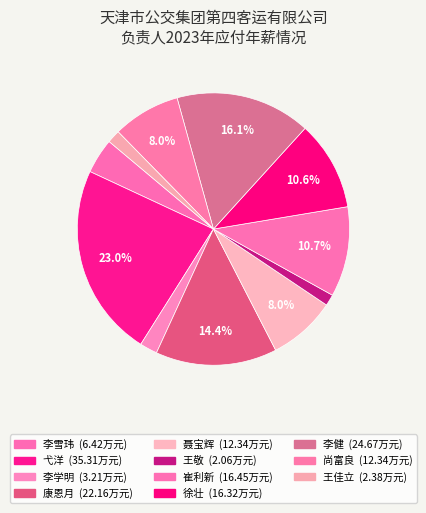

To the nearest percent, what is the difference between the largest and smallest slice percentages?

22%